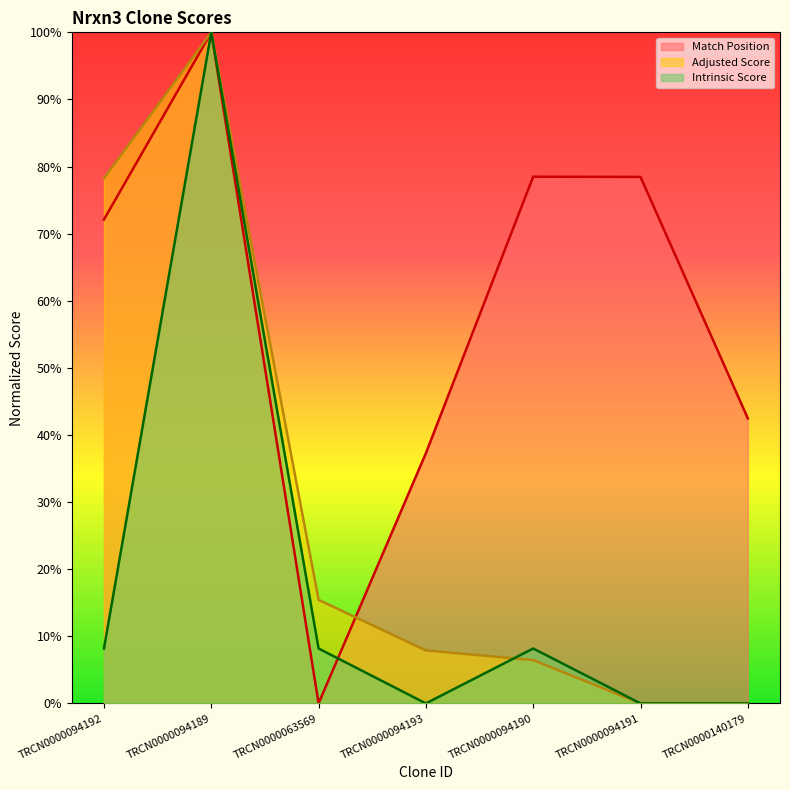

How many interior local peaks does the Adjusted Score series have?

1